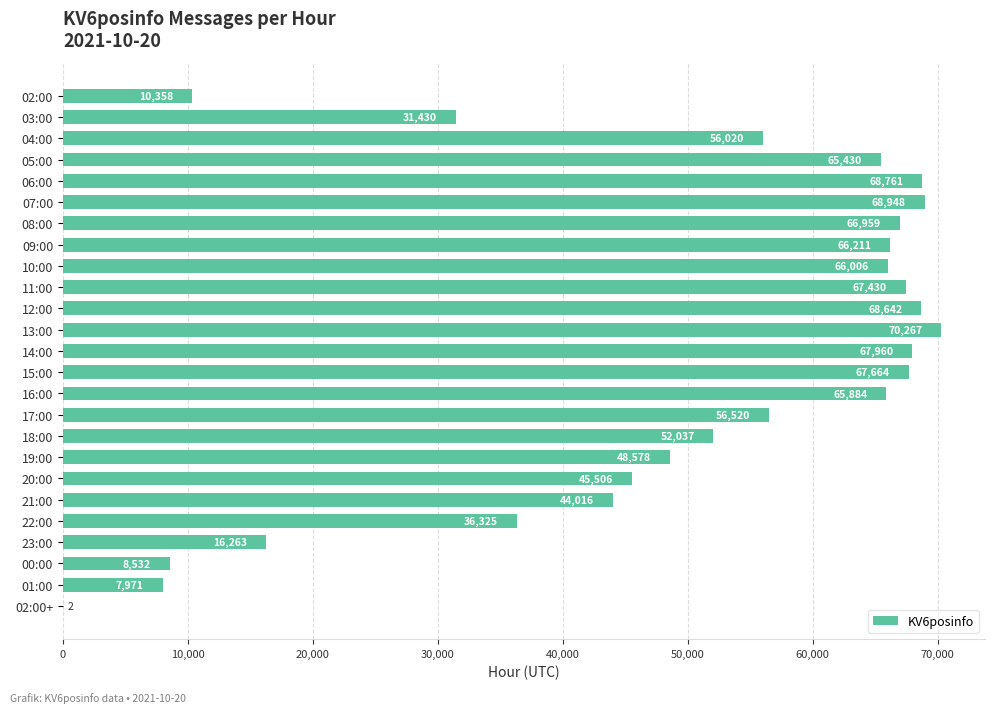

Which category has the highest value across all series?

13:00